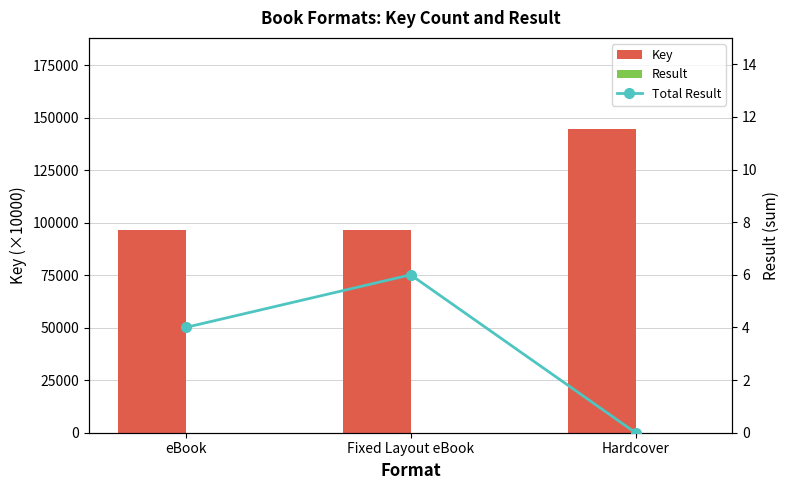

Count the number of categories in the chart.

3